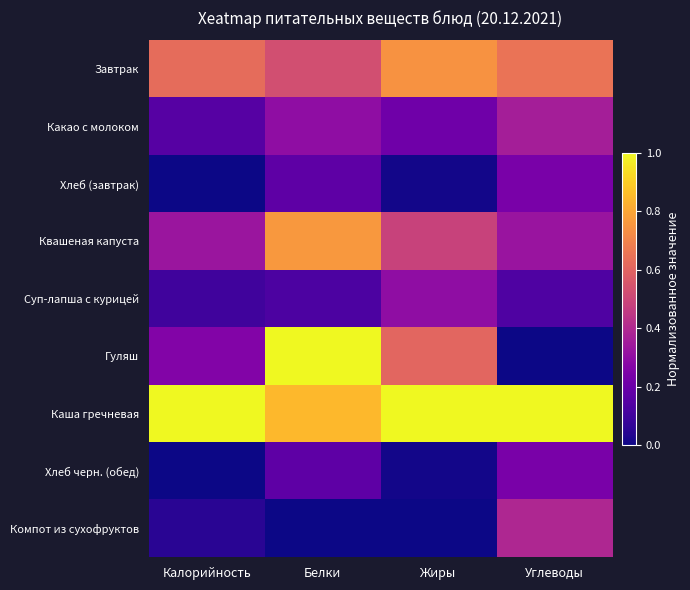

Reading left to right, extract all data points from this chart.

Завтрак: Калорийность=0.6	Белки=0.5	Жиры=0.7	Углеводы=0.7
Какао с молоком: Калорийность=0.2	Белки=0.3	Жиры=0.2	Углеводы=0.4
Хлеб (завтрак): Калорийность=0.0	Белки=0.2	Жиры=0.0	Углеводы=0.2
Квашеная капуста: Калорийность=0.3	Белки=0.8	Жиры=0.5	Углеводы=0.3
Суп-лапша с курицей: Калорийность=0.1	Белки=0.1	Жиры=0.3	Углеводы=0.1
Гуляш: Калорийность=0.3	Белки=1.0	Жиры=0.6	Углеводы=0.0
Каша гречневая: Калорийность=1.0	Белки=0.8	Жиры=1.0	Углеводы=1.0
Хлеб черн. (обед): Калорийность=0.0	Белки=0.2	Жиры=0.0	Углеводы=0.2
Компот из сухофруктов: Калорийность=0.0	Белки=0.0	Жиры=0.0	Углеводы=0.4